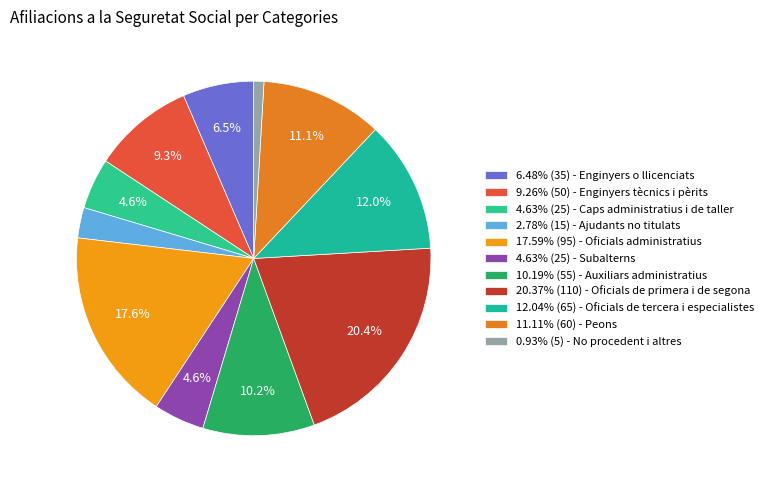

Is there a majority slice in this chart?

No